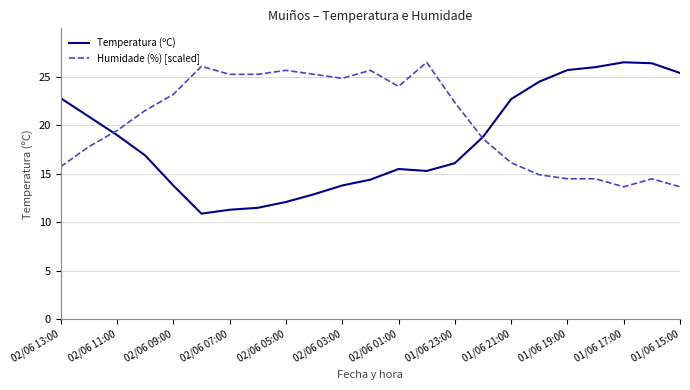

Does the chart display data point markers on the line(s)?

No